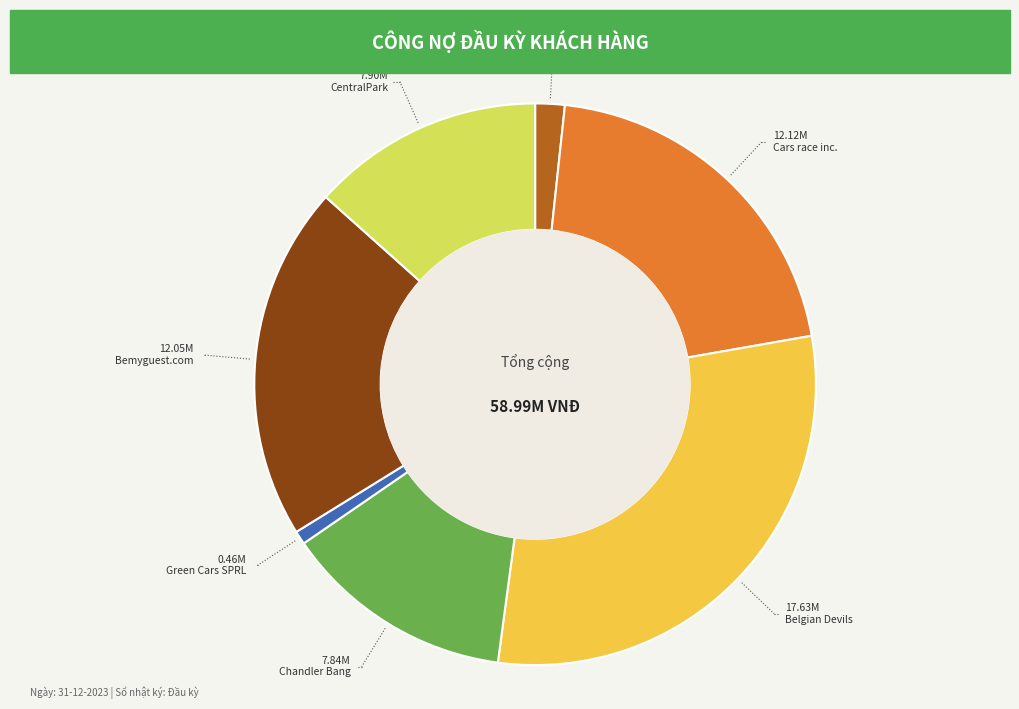

Is there a majority slice in this chart?

No